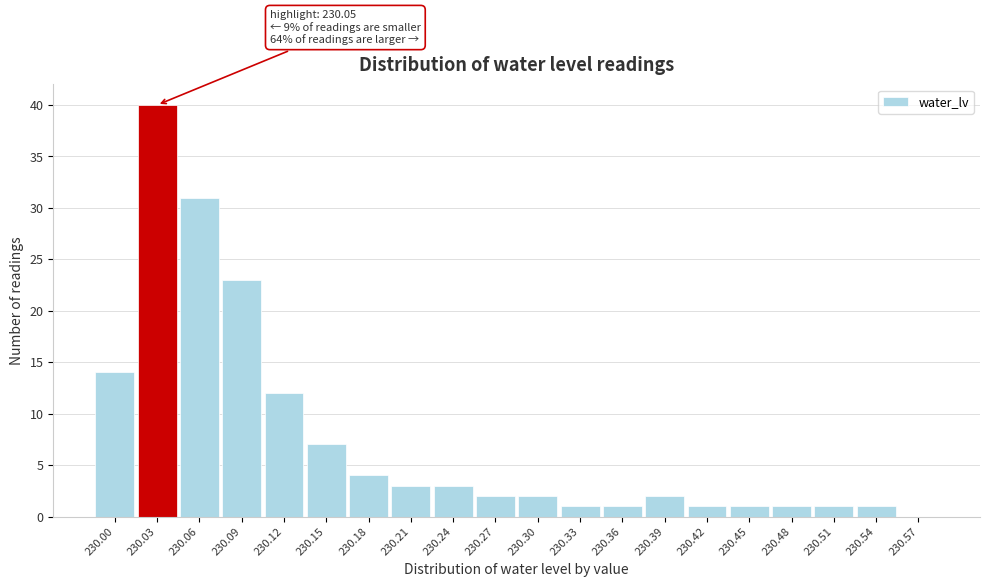

Reading left to right, extract all data points from this chart.

230.00=14	230.03=40	230.06=31	230.09=23	230.12=12	230.15=7	230.18=4	230.21=3	230.24=3	230.27=2	230.30=2	230.33=1	230.36=1	230.39=2	230.42=1	230.45=1	230.48=1	230.51=1	230.54=1	230.57=0